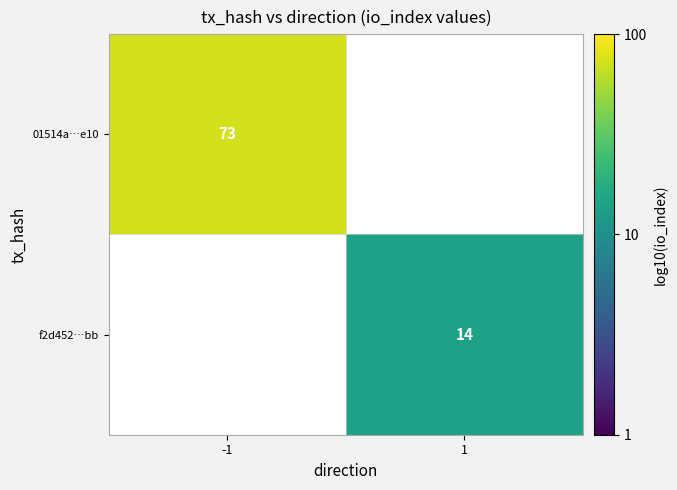

Which category has the lowest value in the f2d452…bb series?

-1